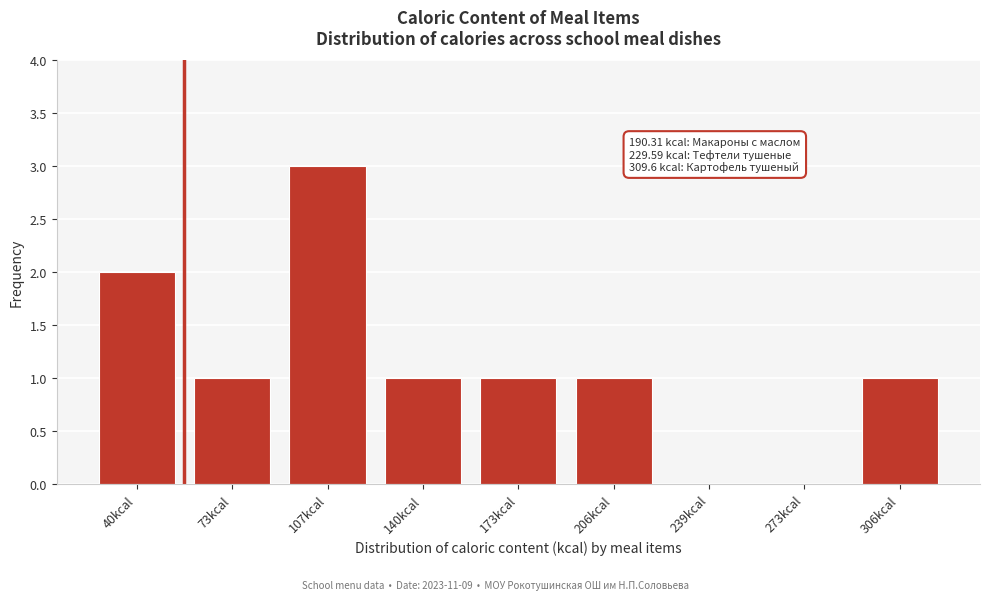

Reading right to left, transcribe all the data shown in this chart.

306kcal=1	273kcal=0	239kcal=0	206kcal=1	173kcal=1	140kcal=1	107kcal=3	73kcal=1	40kcal=2